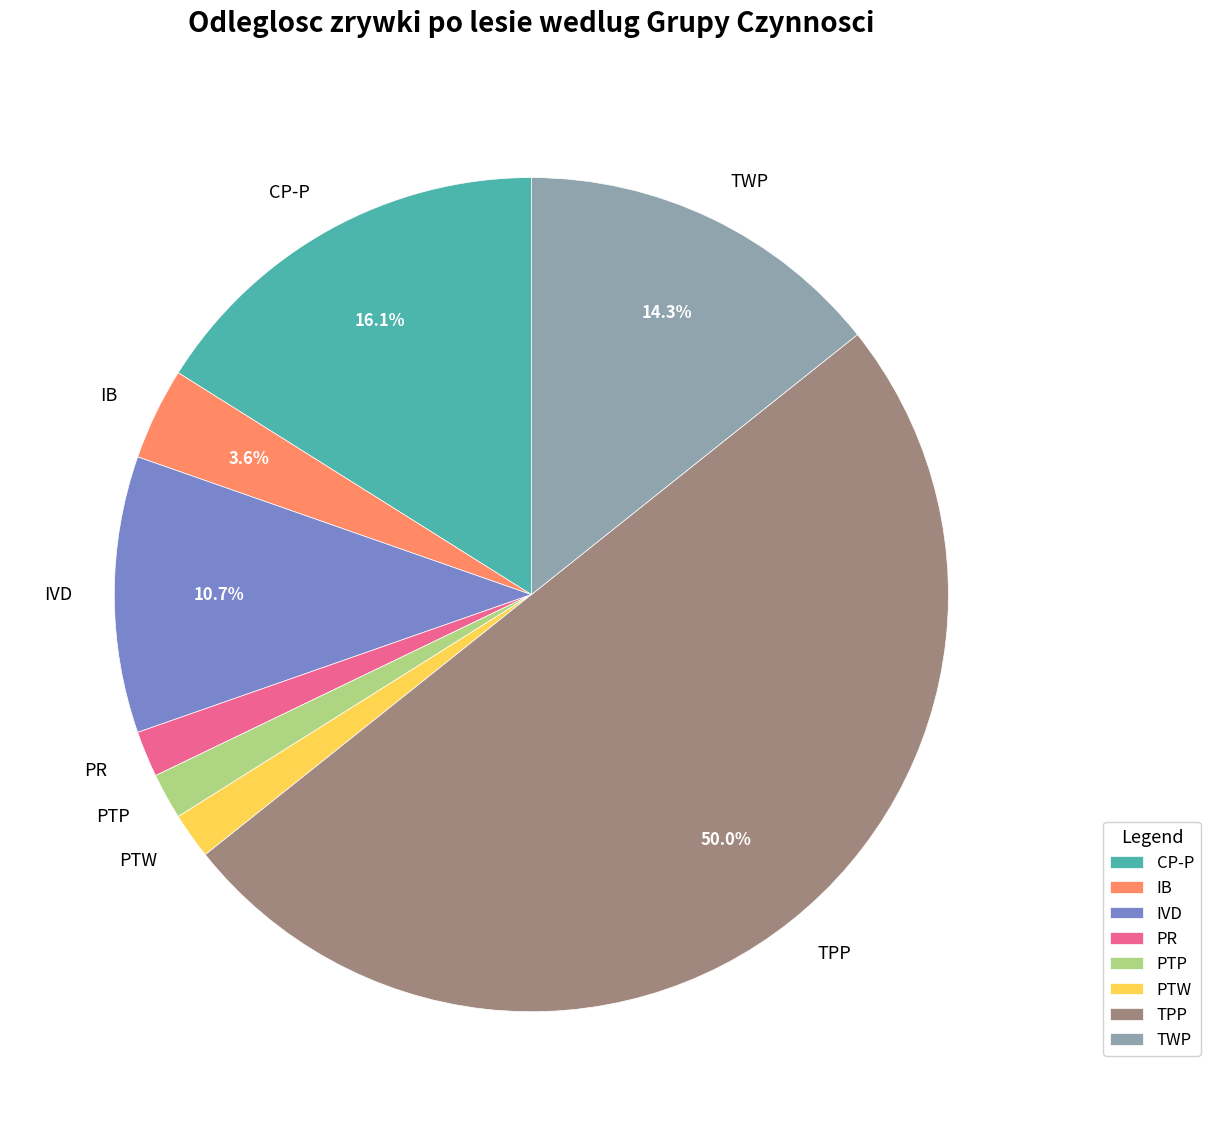

What percentage is NOT represented by IB?

96.4%